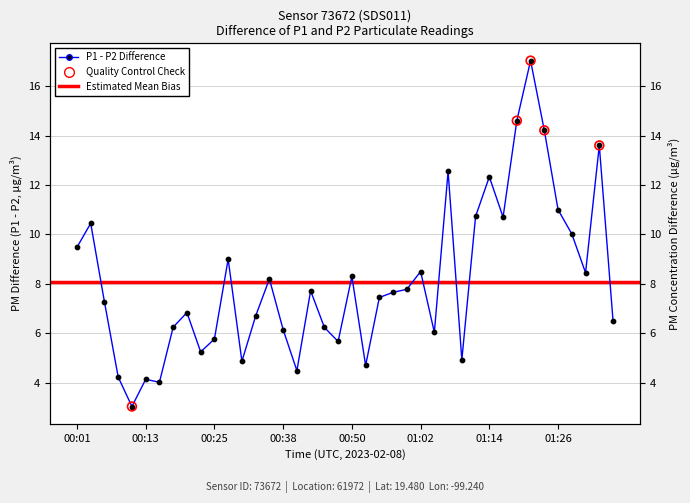

Between 32 and 10, which is larger?

32